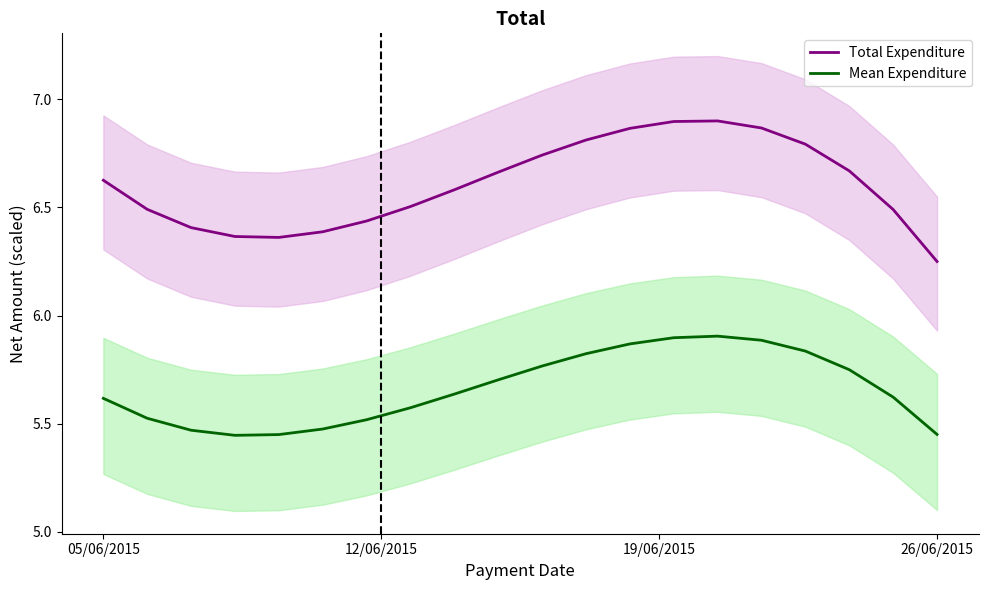

True or false: Total Expenditure and Mean Expenditure intersect in this chart.

False